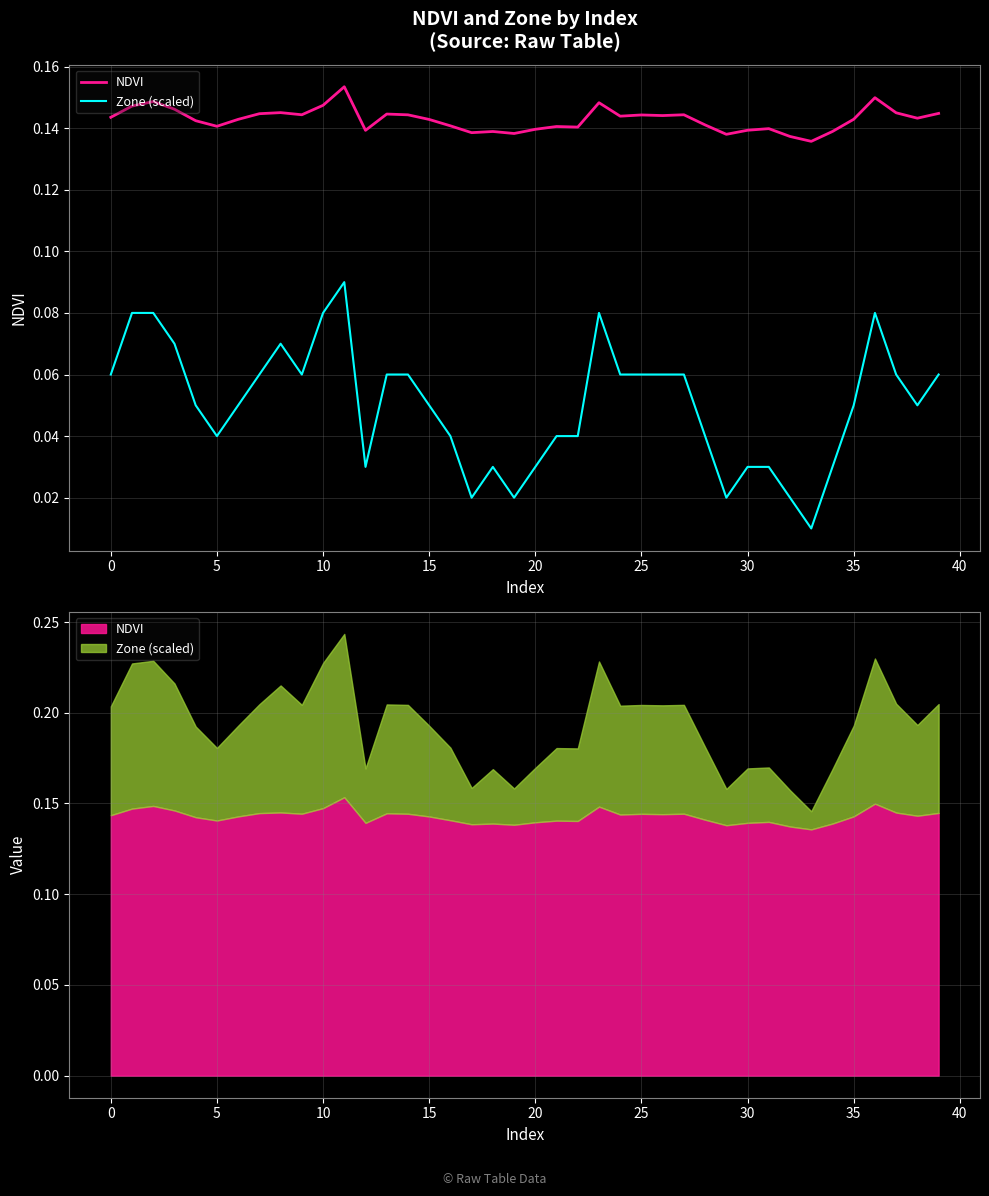

Read the NDVI value at 39.

0.1